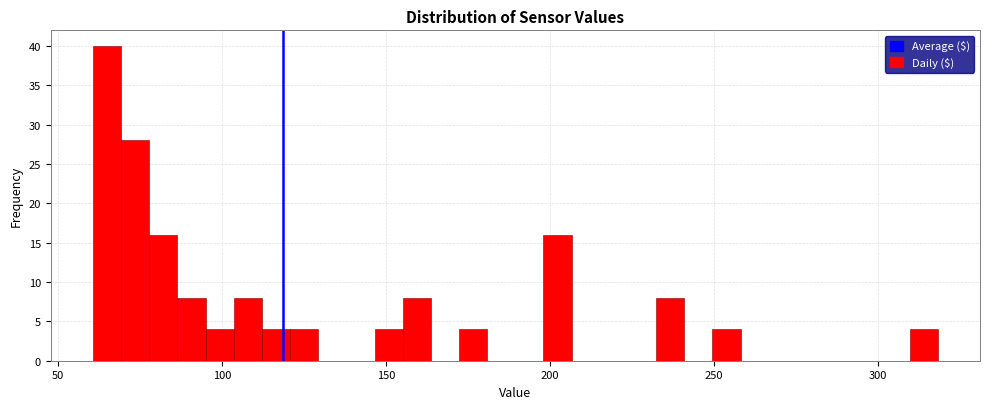

Around what value on the x-axis is the tallest bar? Give the approximate position of its centre, as read against the axis.

65